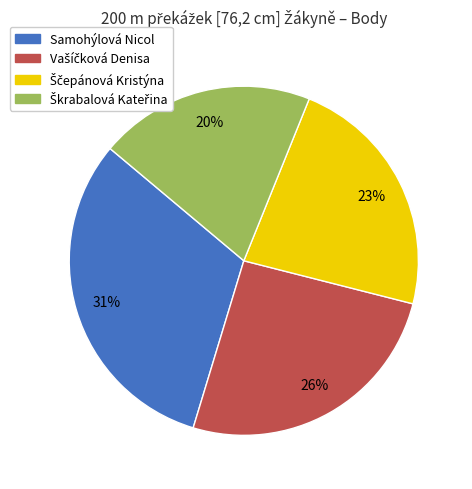

To the nearest percent, what is the average slice percentage?

25%